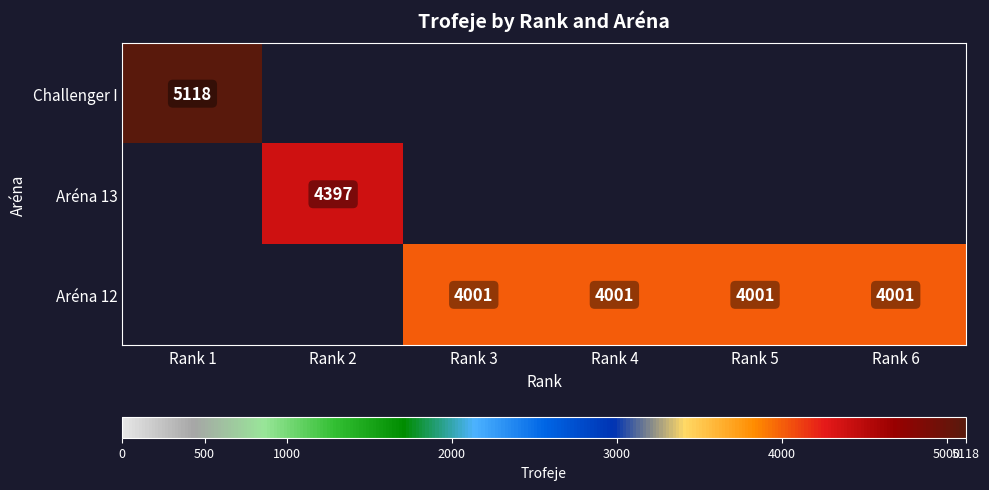

How many positive values does the Aréna 12 series have?

4